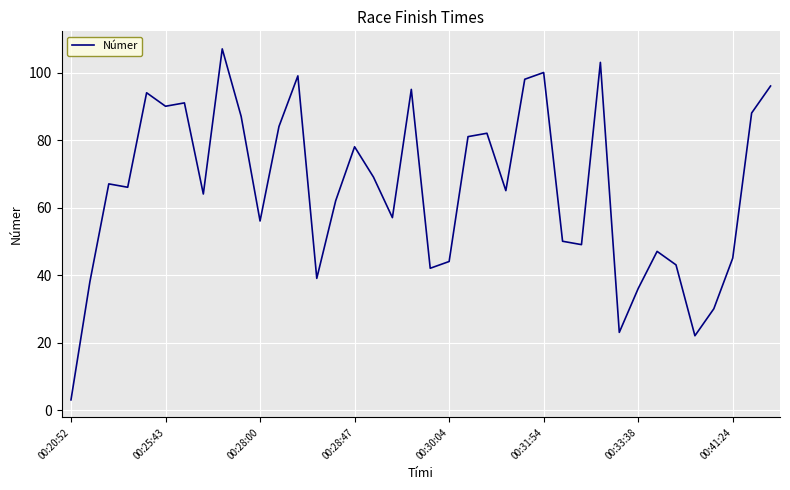

Reading right to left, transcribe all the data shown in this chart.

96	88	45	30	22	43	47	36	23	103	49	50	100	98	65	82	81	44	42	95	57	69	78	62	39	99	84	56	87	107	64	91	90	94	66	67	38	3